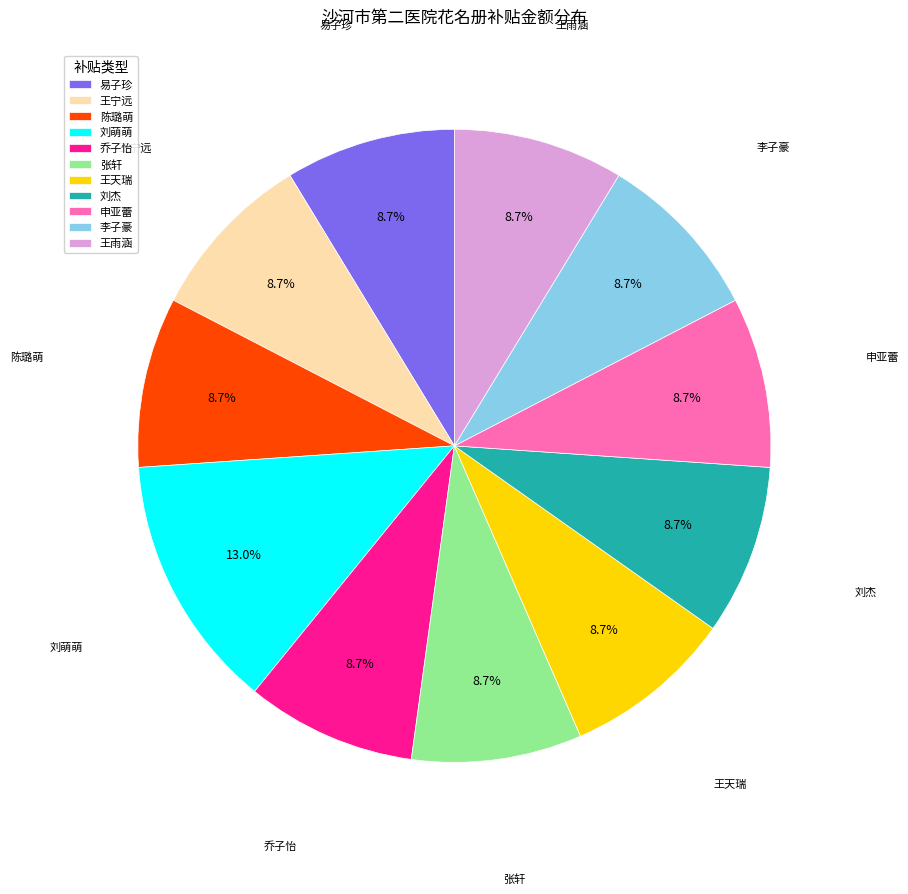

Is there any slice that represents more than half of the pie?

No